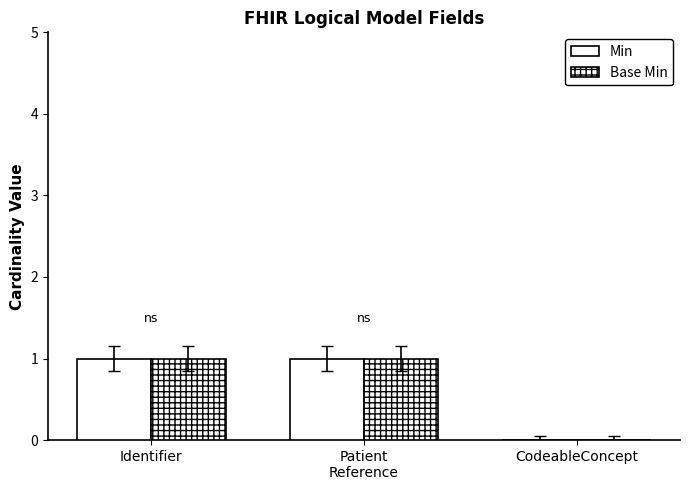

How many categories are shown in the chart?

3